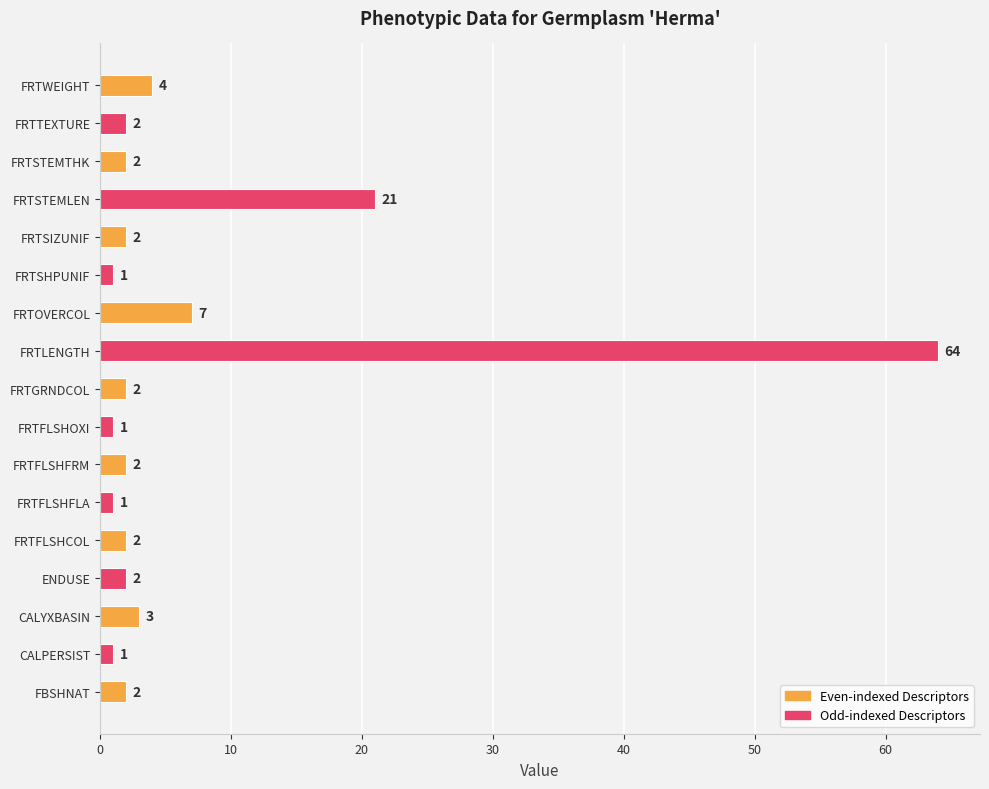

What is the change in value from FRTSIZUNIF to FRTWEIGHT?

+2